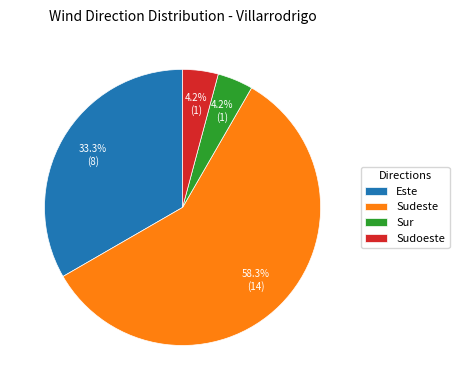

True or false: Sudeste accounts for 72% of the total.

False